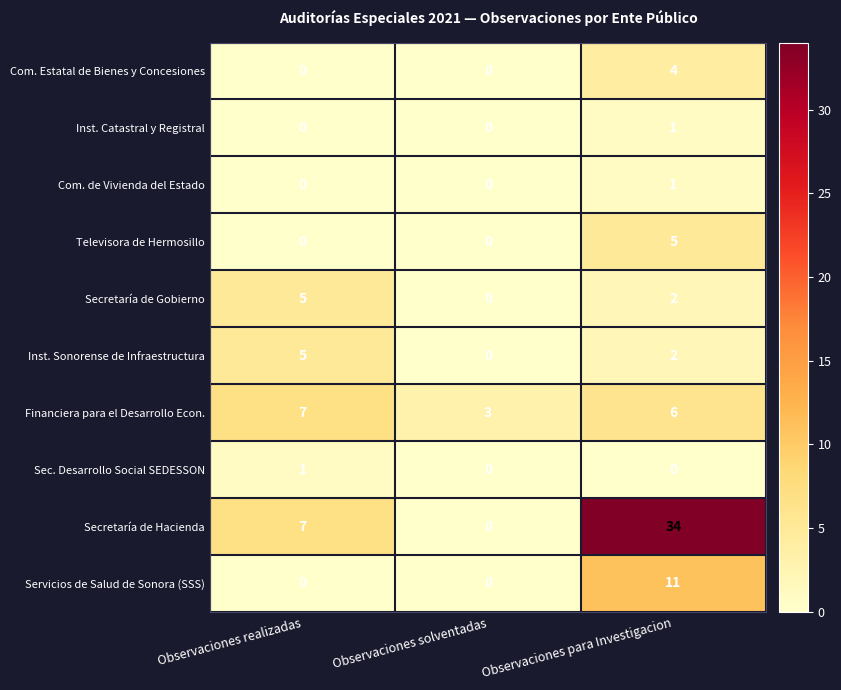

What is the total value across all series at Observaciones solventadas?

3